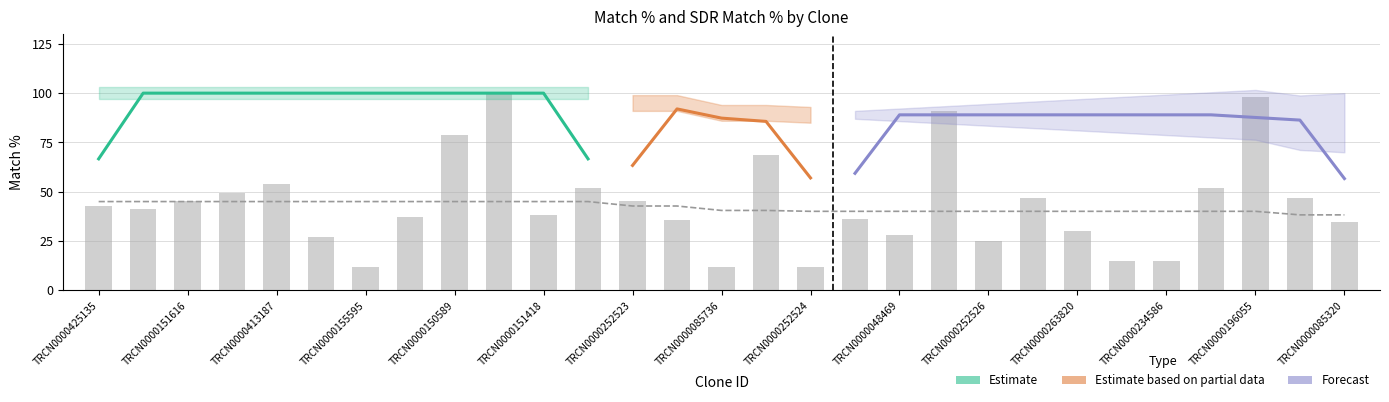

Which label corresponds to the largest value in the chart?

TRCN0000425135